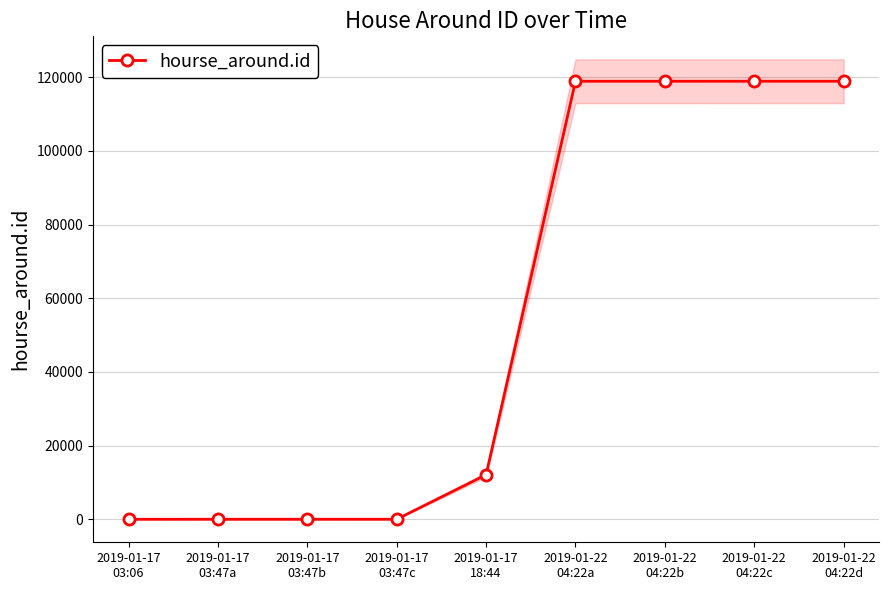

What is the average value?

54209